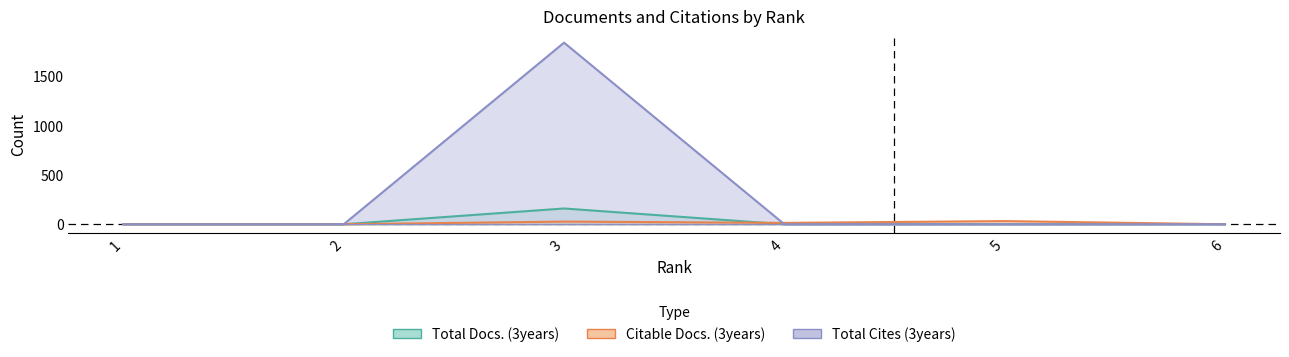

How many data points does each series have?

6